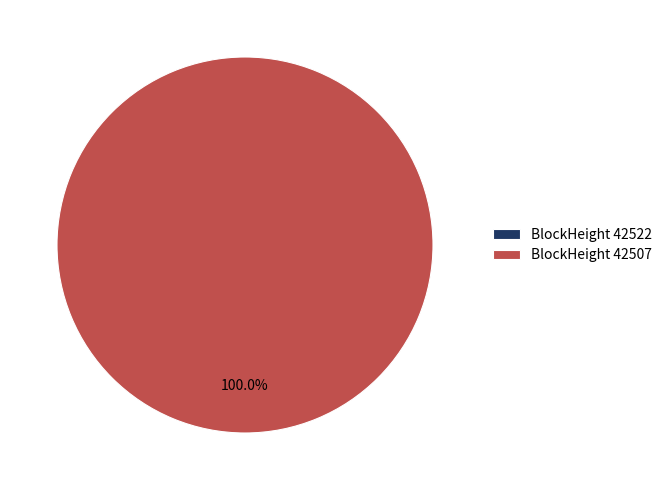

The 42522 slice represents 8% of the pie. True or false?

False